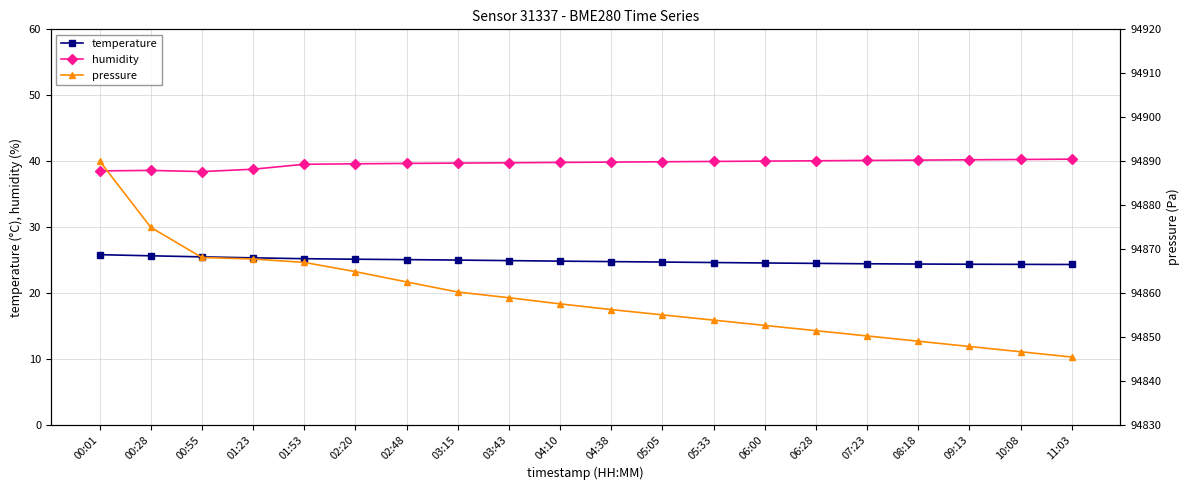

True or false: temperature has more than 1 points higher than both neighbors.

False